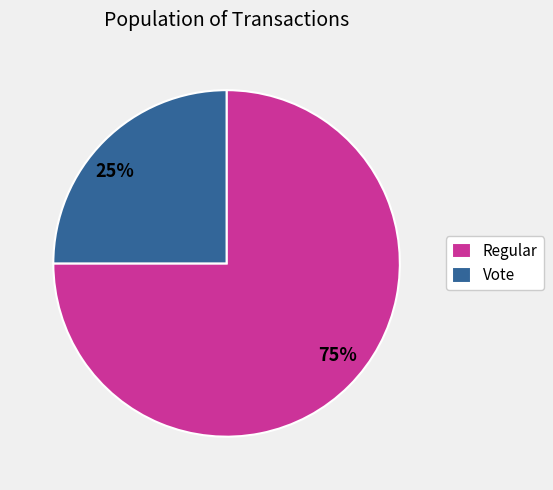

The Vote slice represents 20% of the pie. True or false?

False